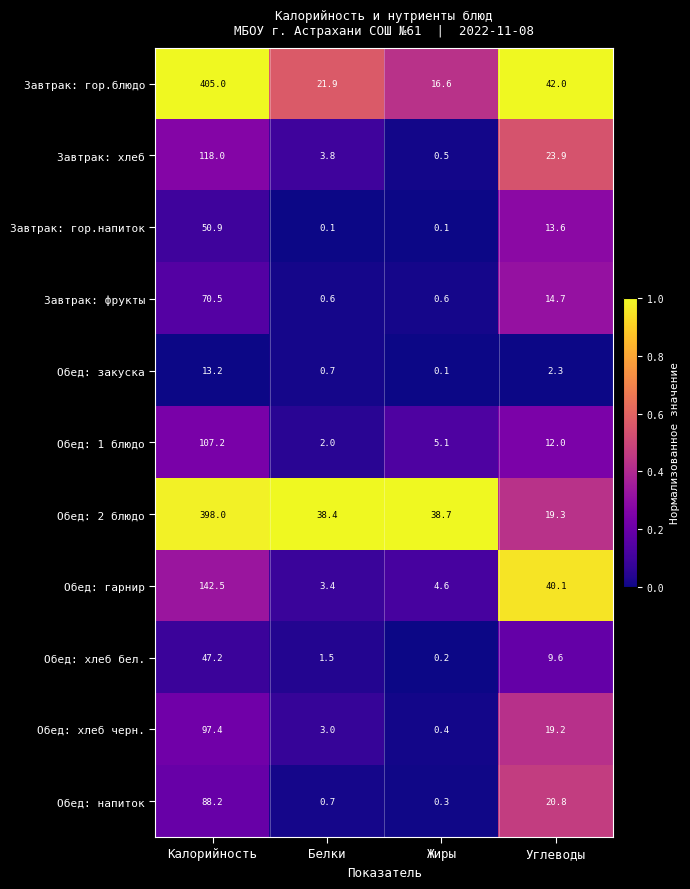

What is the total value across all series at Белки?

76.1